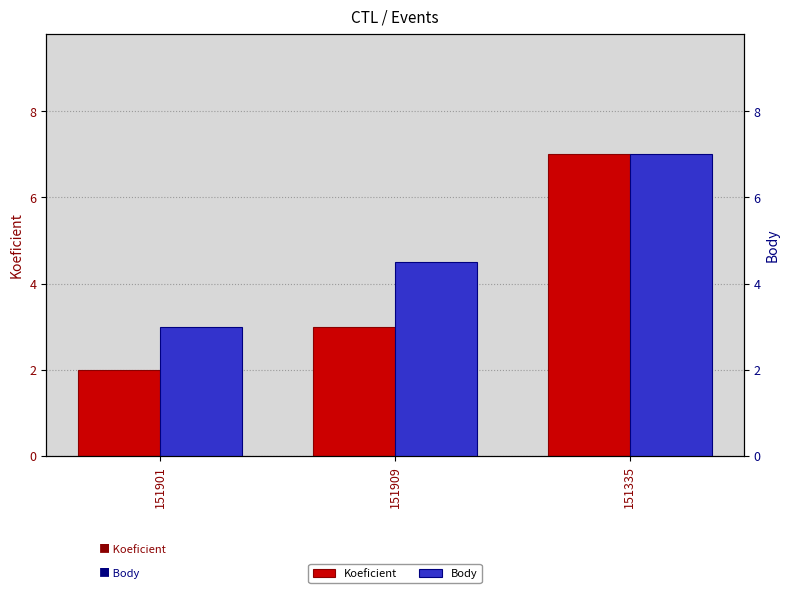

Count the number of data series in this chart.

2